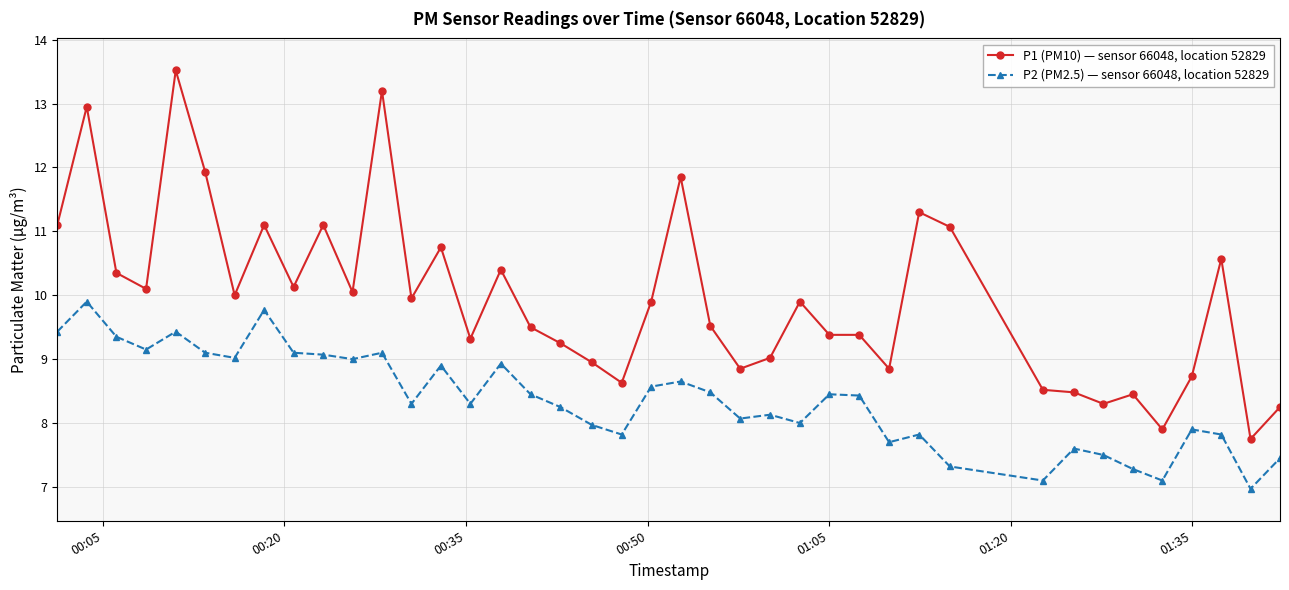

Which series has the largest range (max minus min)?

P1 (PM10) — sensor 66048, location 52829